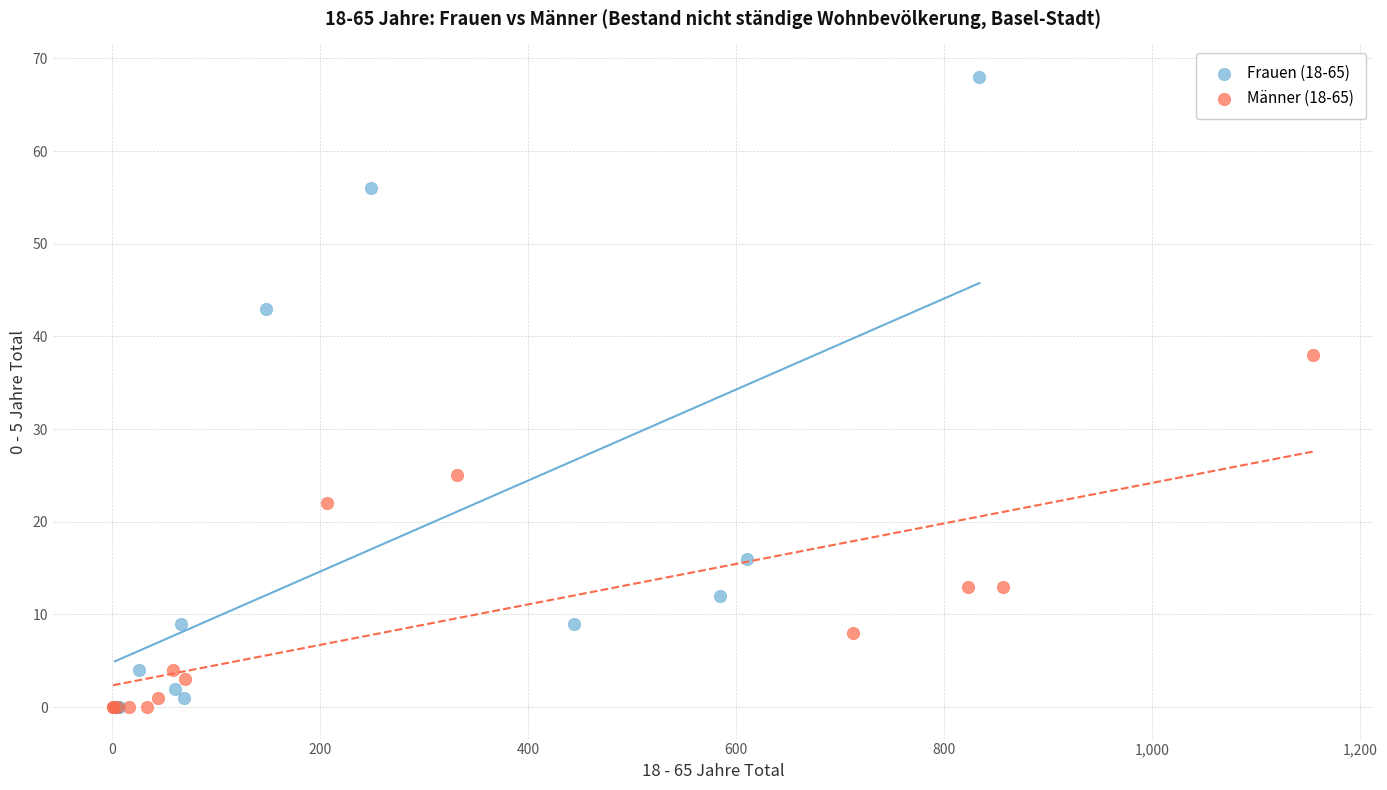

What are all the series names shown in the legend?

Frauen (18-65), Männer (18-65)